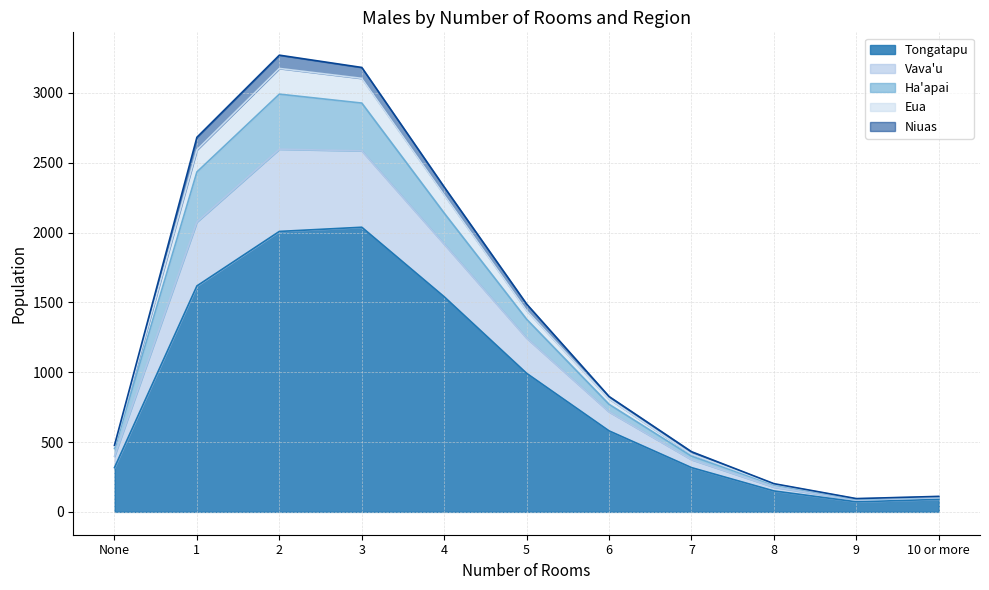

The value of Tongatapu at 1 is 707. True or false?

False